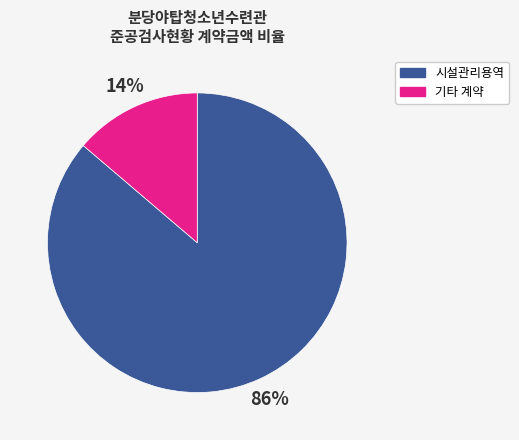

To the nearest percent, what percentage of the pie is 시설관리용역?

86%